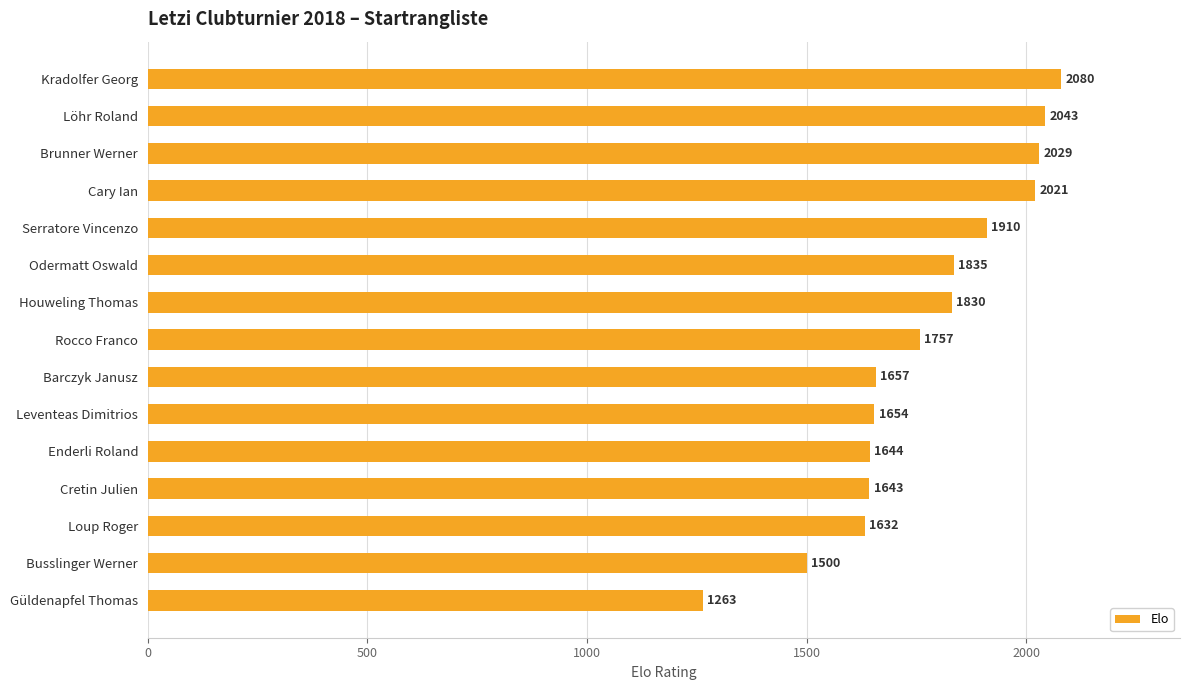

How many bars are there in total?

15